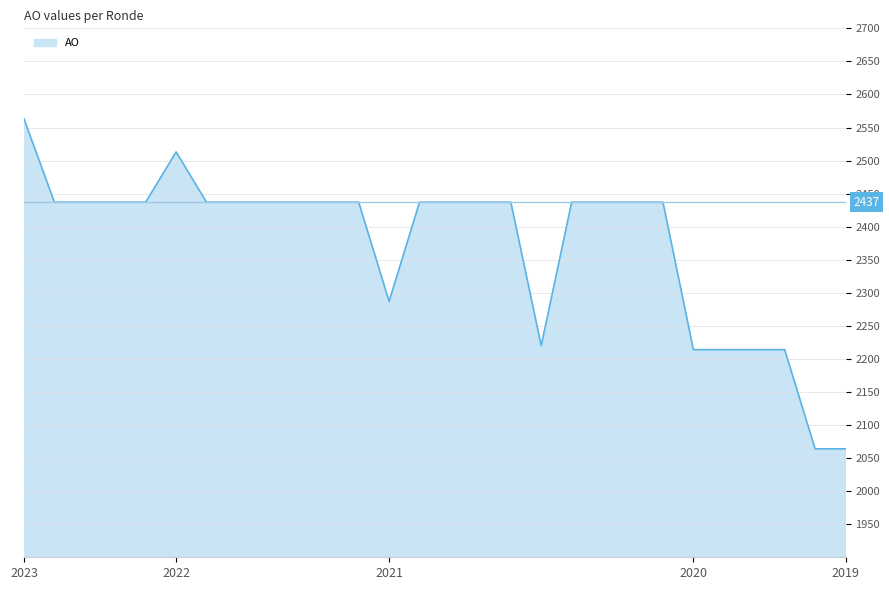

What is the greatest value displayed?

2563